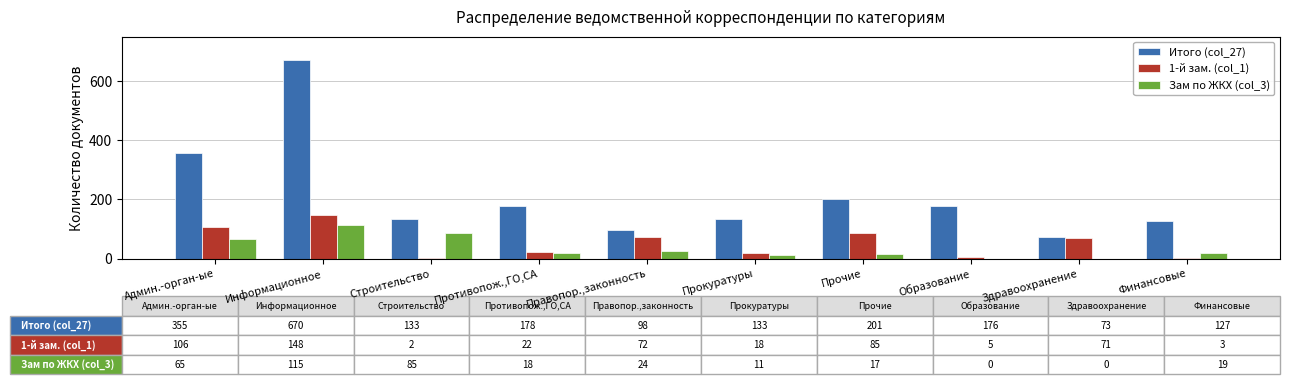

How many distinct data groups are displayed?

3